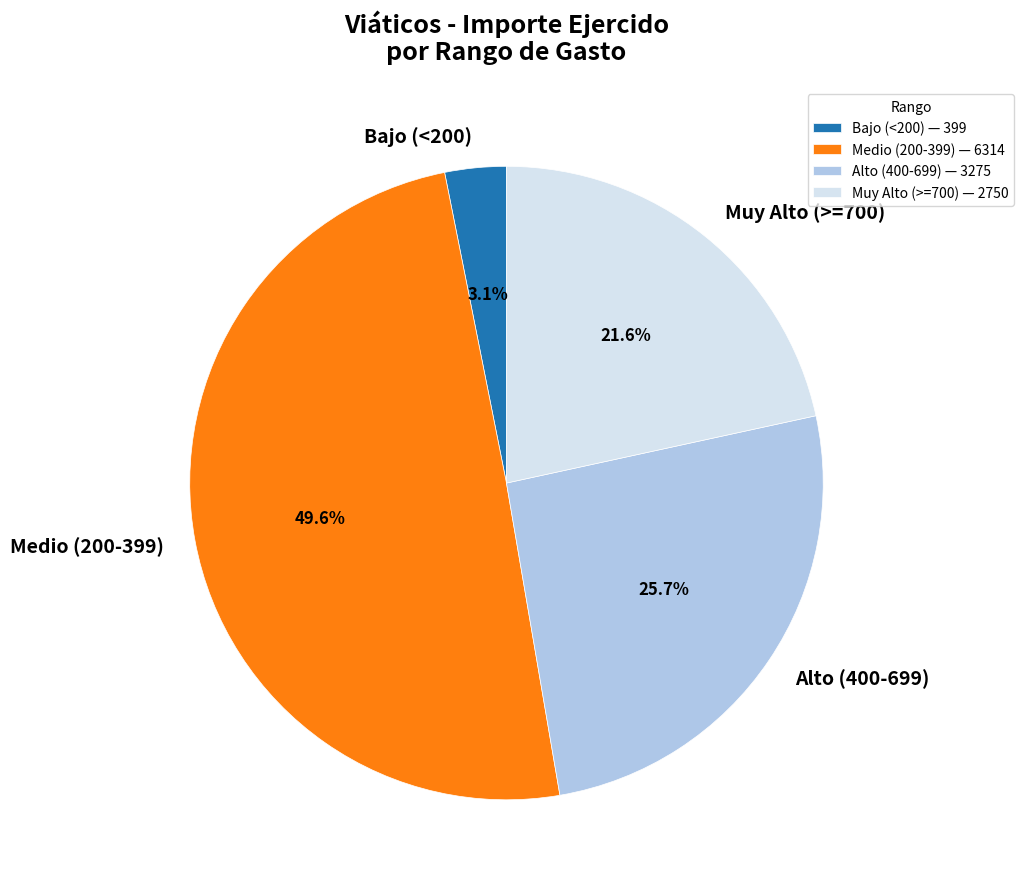

Does any single category account for the majority?

No